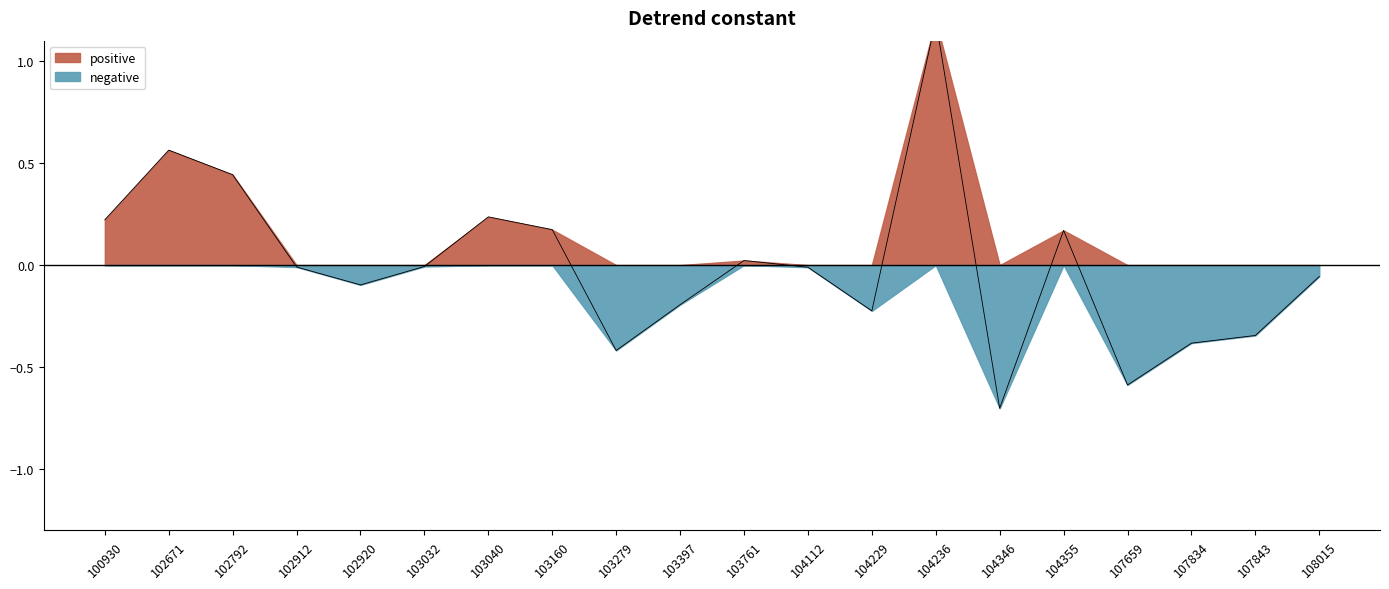

What is the difference between the values at 104346 and 107659?

0.1